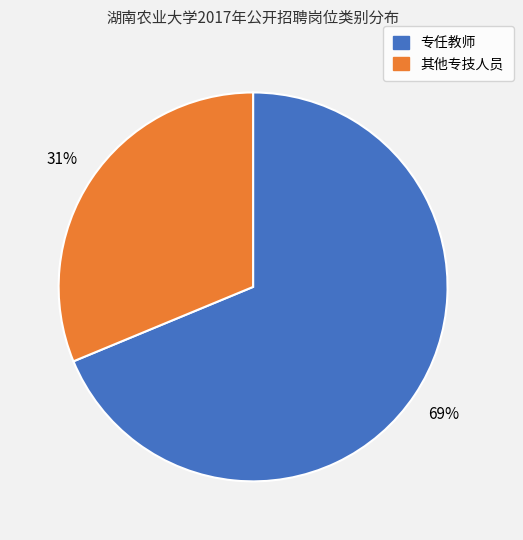

What is the ratio of the value at 专任教师 to the value at 其他专技人员?

2.2